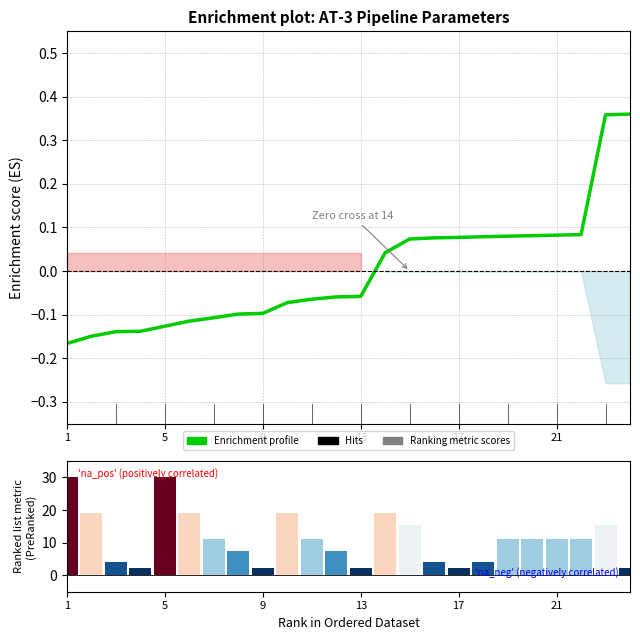

Between 7 and 13, which series saw the biggest shift?

Ranking metric scores